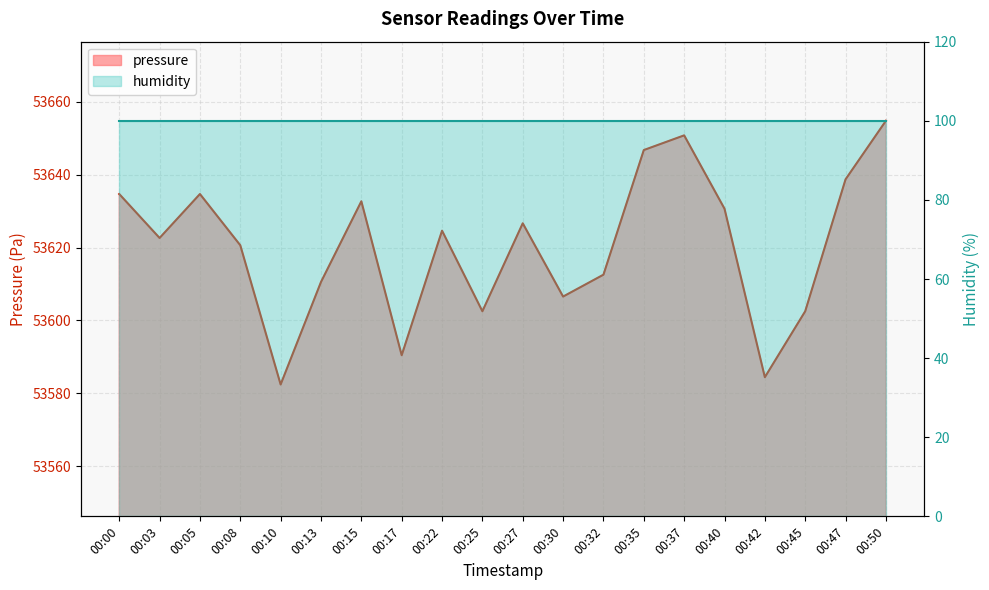

What is the average value?

53620.5